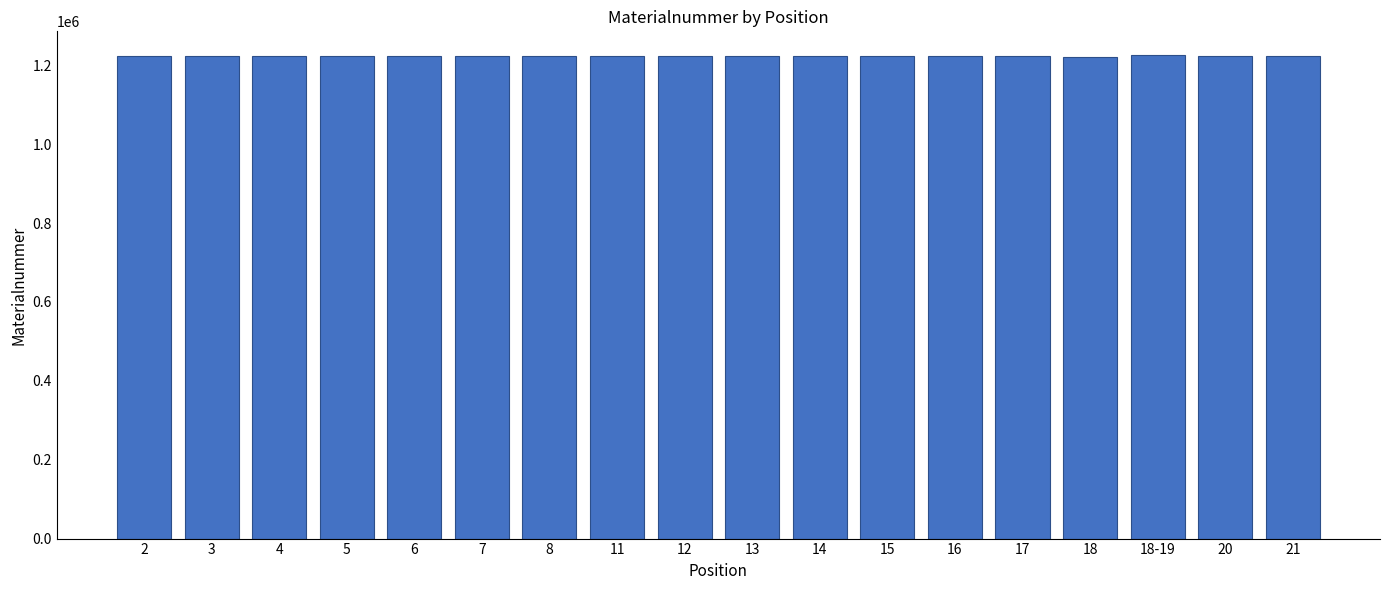

What is the change in value from 4 to 20?

+1261